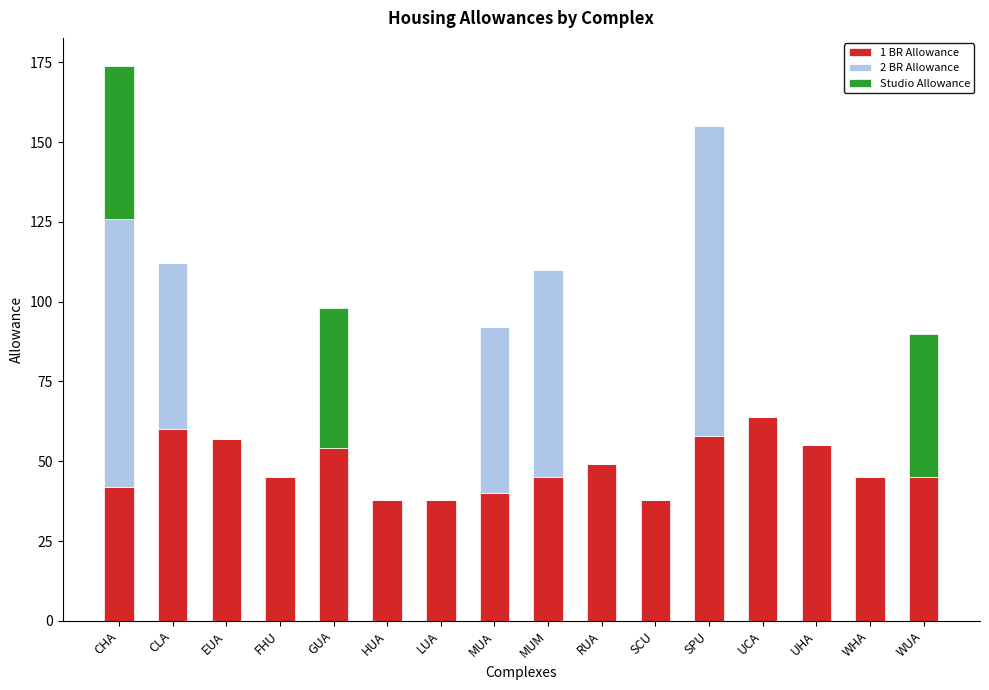

At which label does 1 BR Allowance reach its peak?

UCA